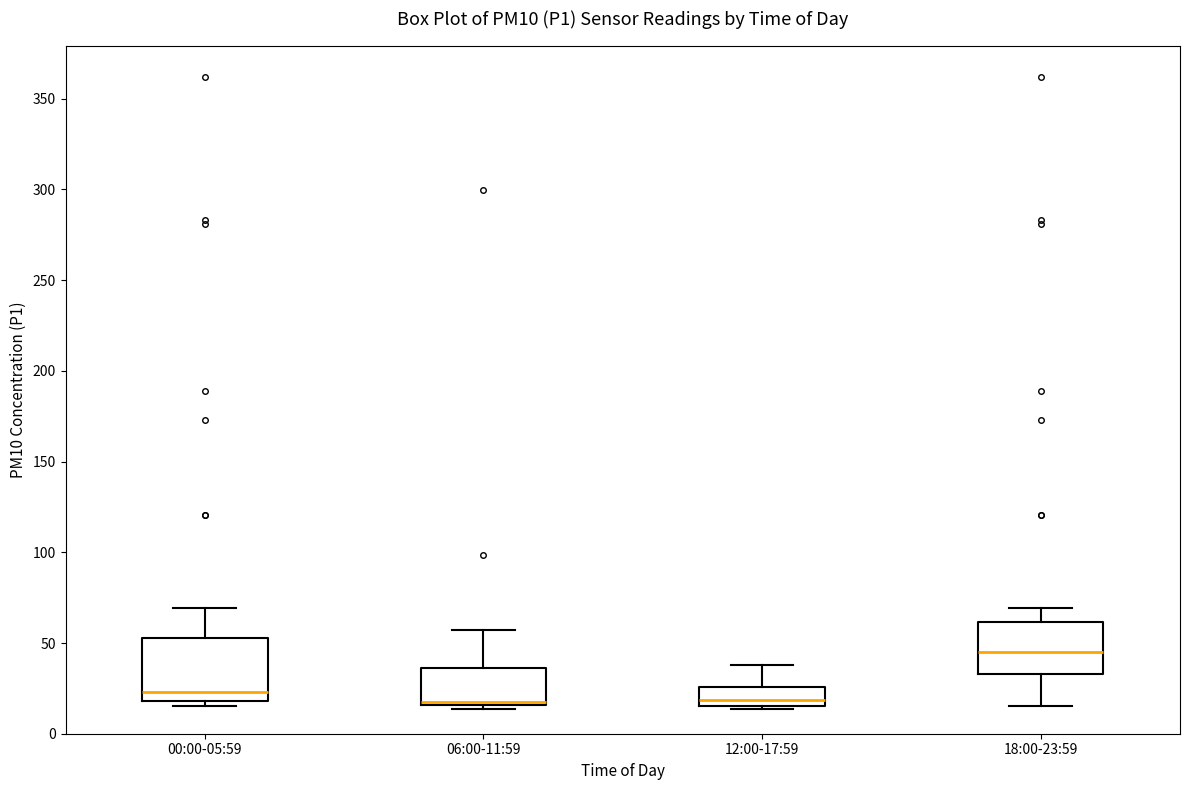

Reading left to right, read every box against the y-axis: the position of its median line, the range the box covers, and the ends of its whiskers. The values are not printed on the chart, so give them approximately, as read against the axis.

00:00-05:59: median 25, box 20 to 55, whiskers 15 to 70
06:00-11:59: median 20, box 15 to 35, whiskers 15 (just below the box's lower edge) to 55
12:00-17:59: median 20, box 15 to 25, whiskers 15 (just below the box's lower edge) to 40
18:00-23:59: median 45, box 35 to 60, whiskers 15 to 70